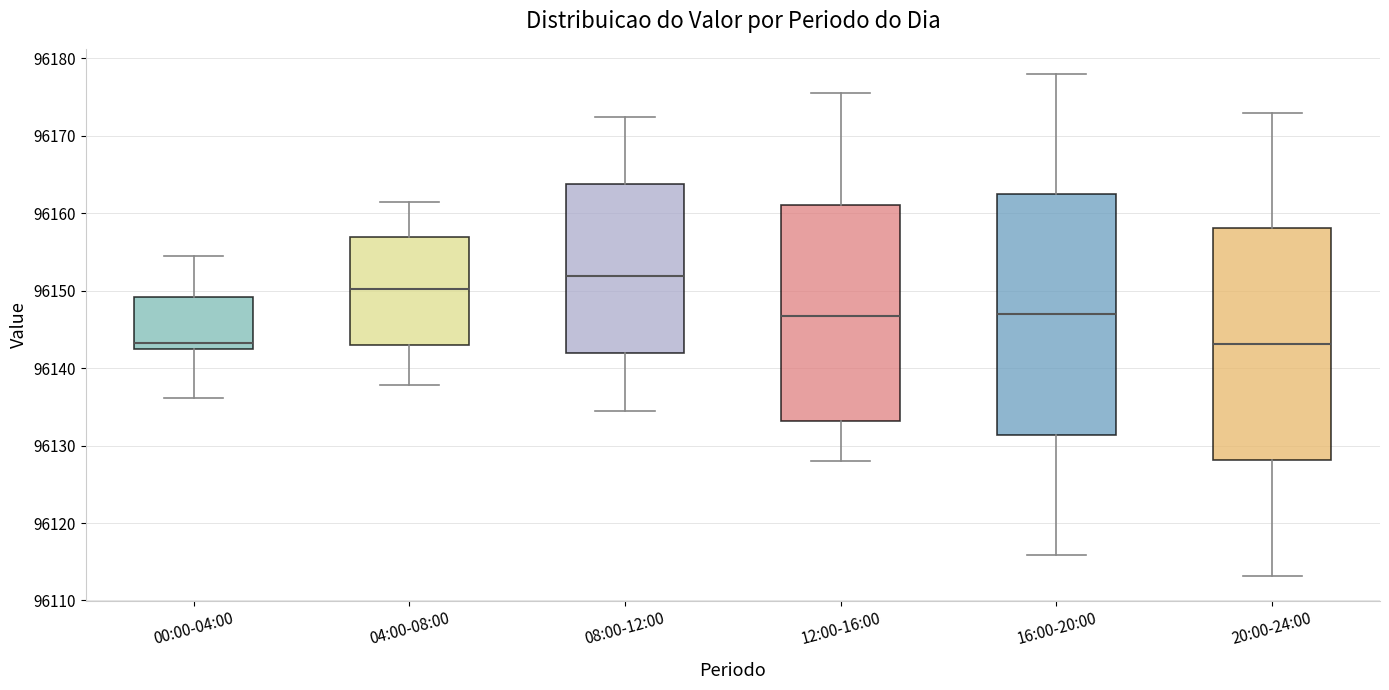

Which box is the tallest, from its lower edge to its upper edge?

16:00-20:00